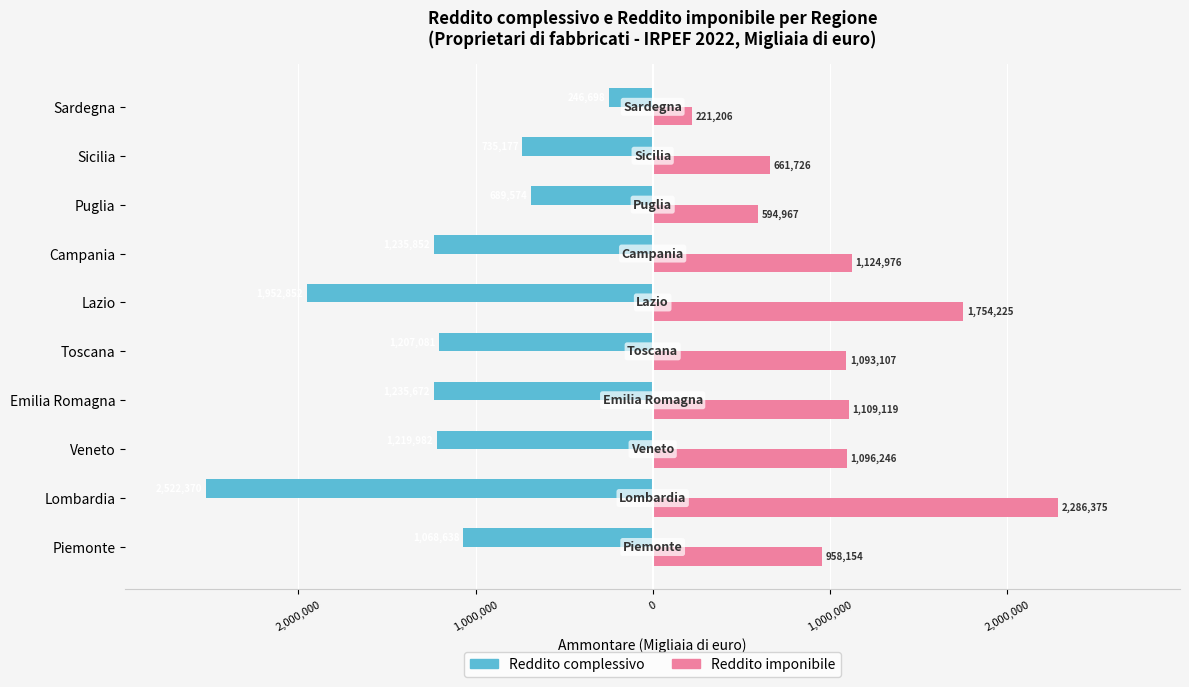

What are all the series names shown in the legend?

Reddito complessivo, Reddito imponibile